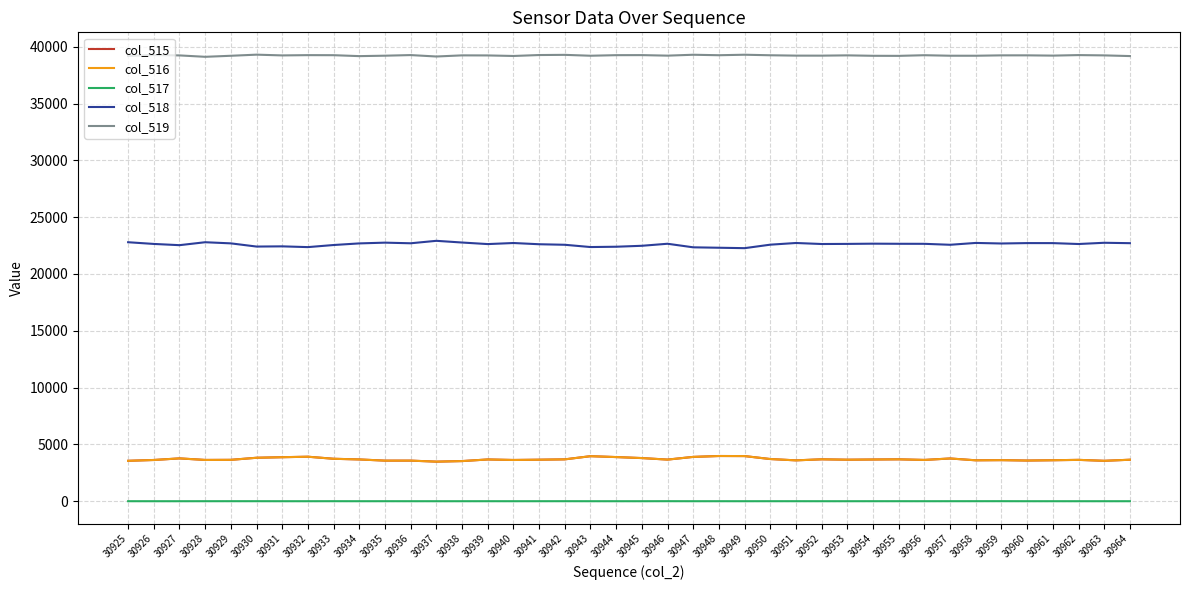

What is the minimum value for col_515?

3482